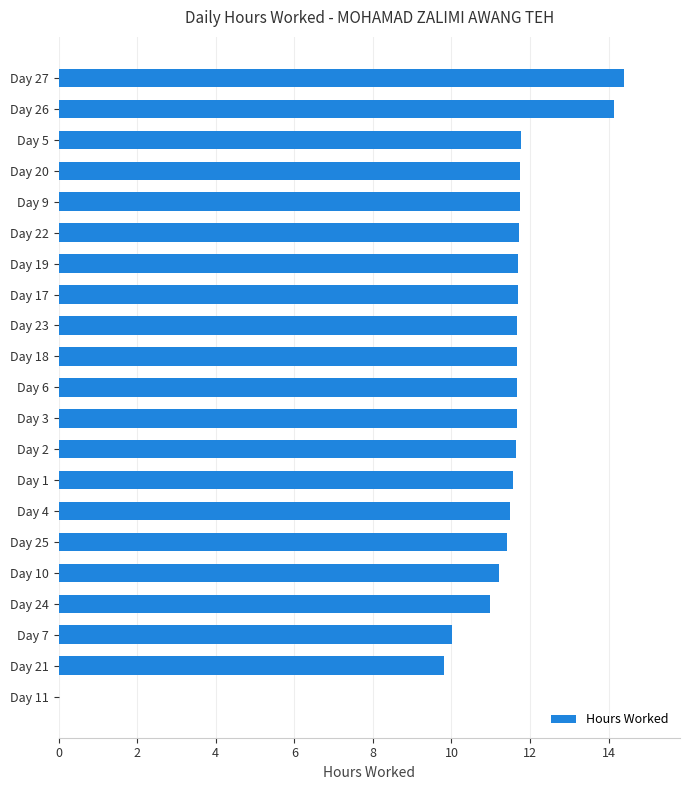

What value does the data have at Day 20?

11.8